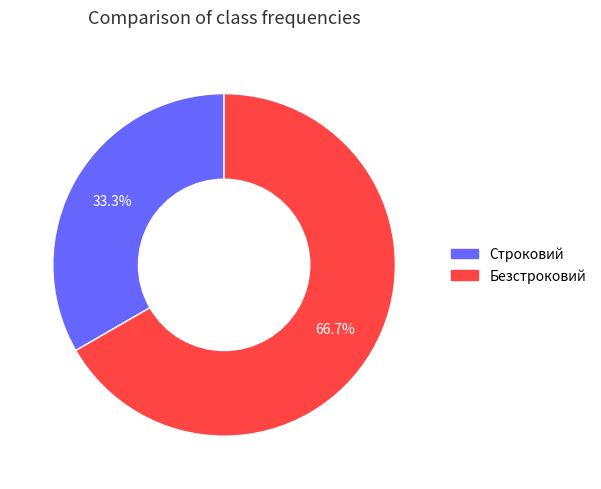

Combined, what portion of the pie is Строковий and Безстроковий?

100.0%